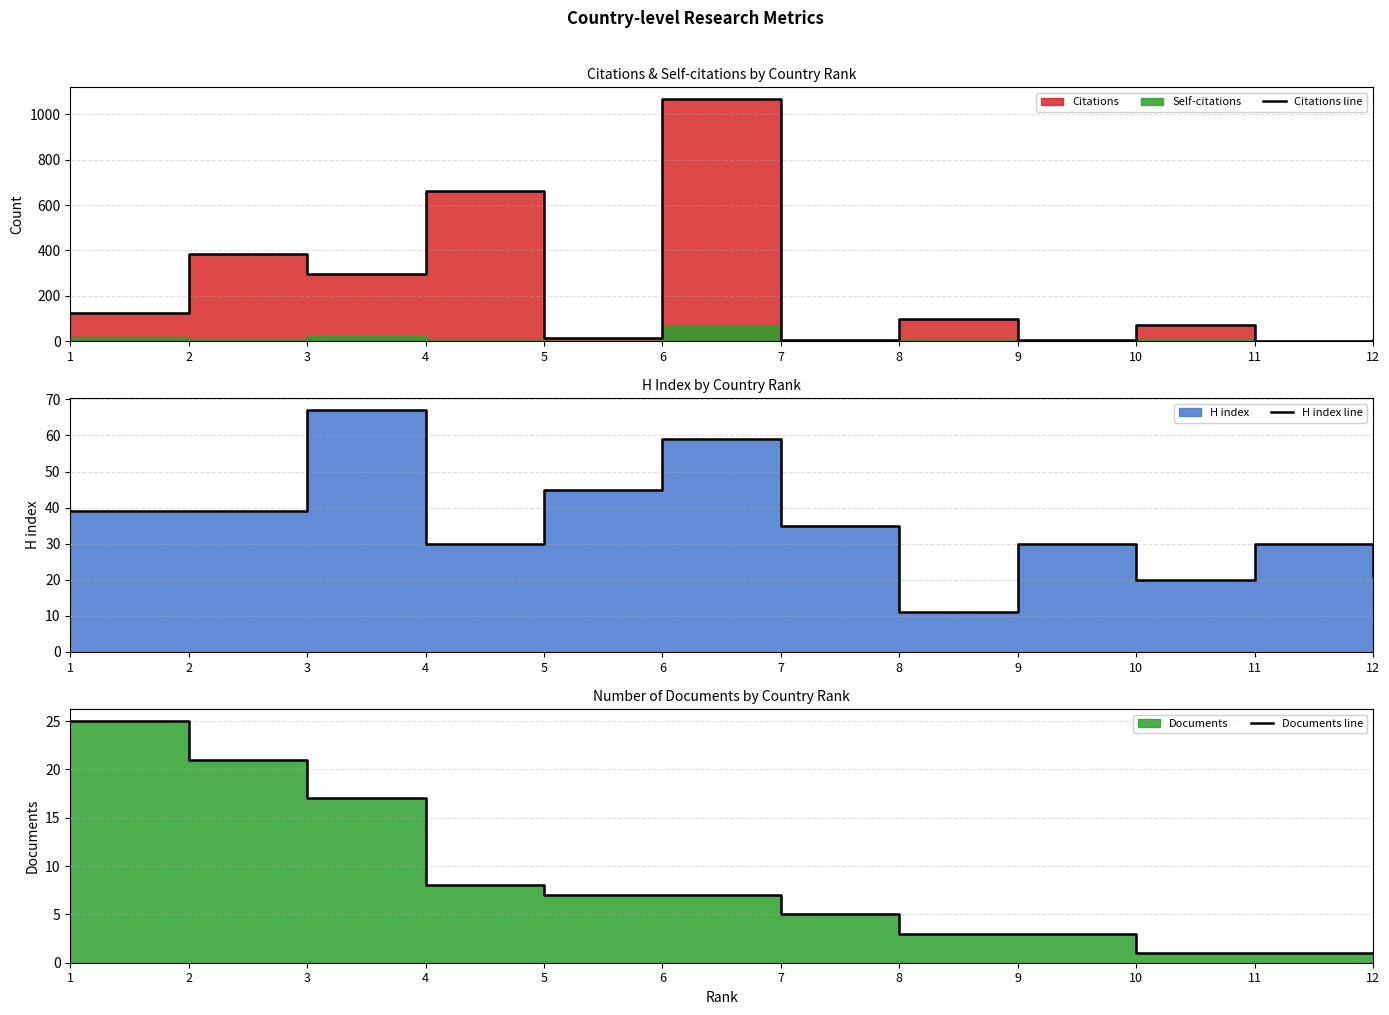

What is the lowest value of the Documents line series?

1